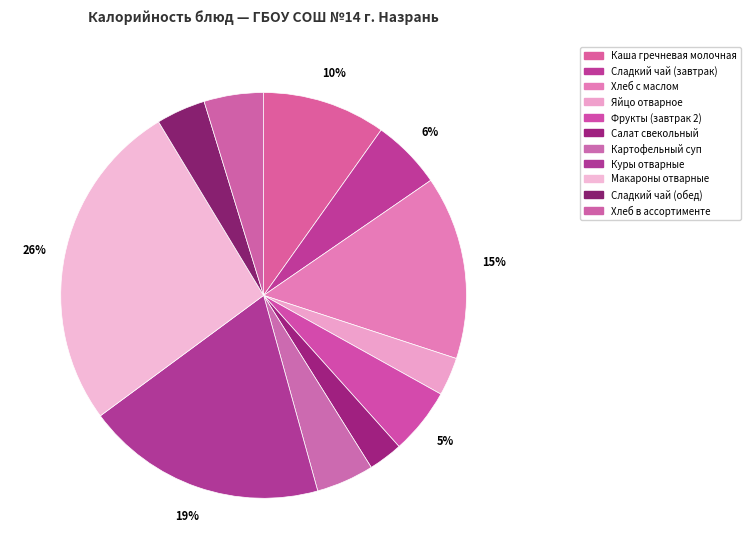

Is there a majority slice in this chart?

No